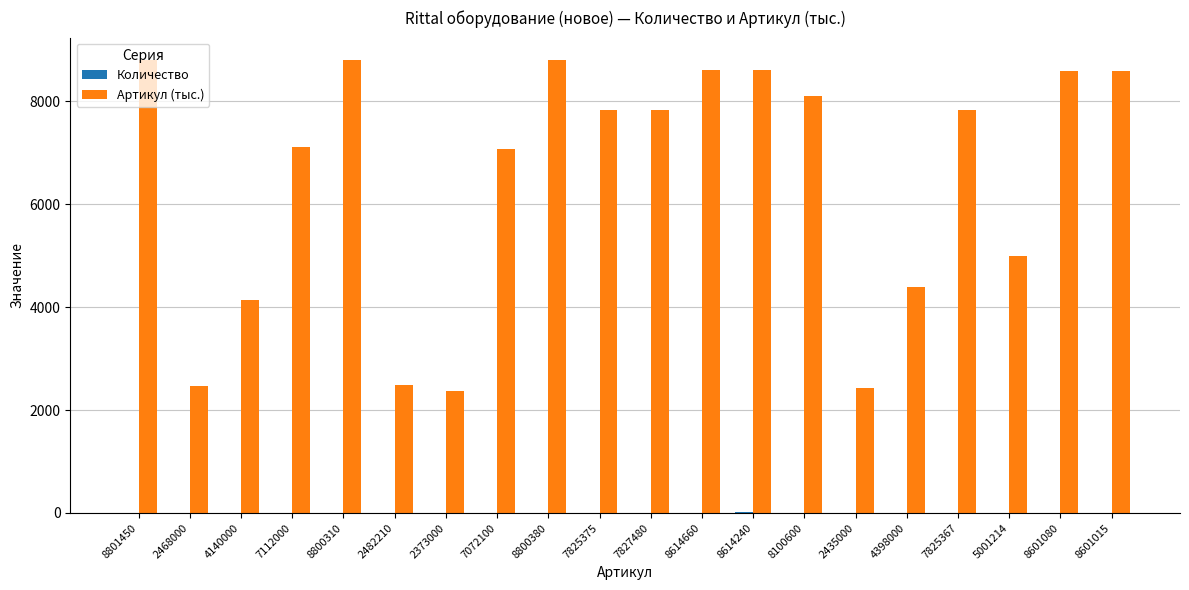

True or false: Артикул (тыс.) has a value of 2435.0 at 2435000.

True